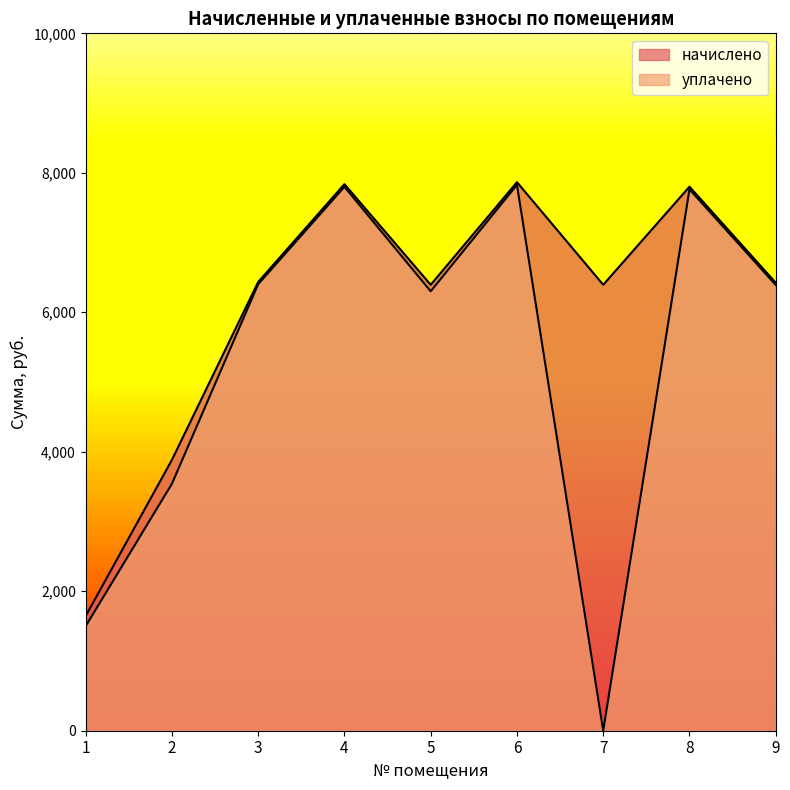

Reading left to right, what are all the values shown in this chart?

начислено: 1643.3	3883.3	6434.3	7837.2	6394.3	7865.6	6394.3	7800.8	6422.9
уплачено: 1498.4	3540.9	6403.2	7799.4	6301.3	7827.7	0.0	7763.2	6391.9